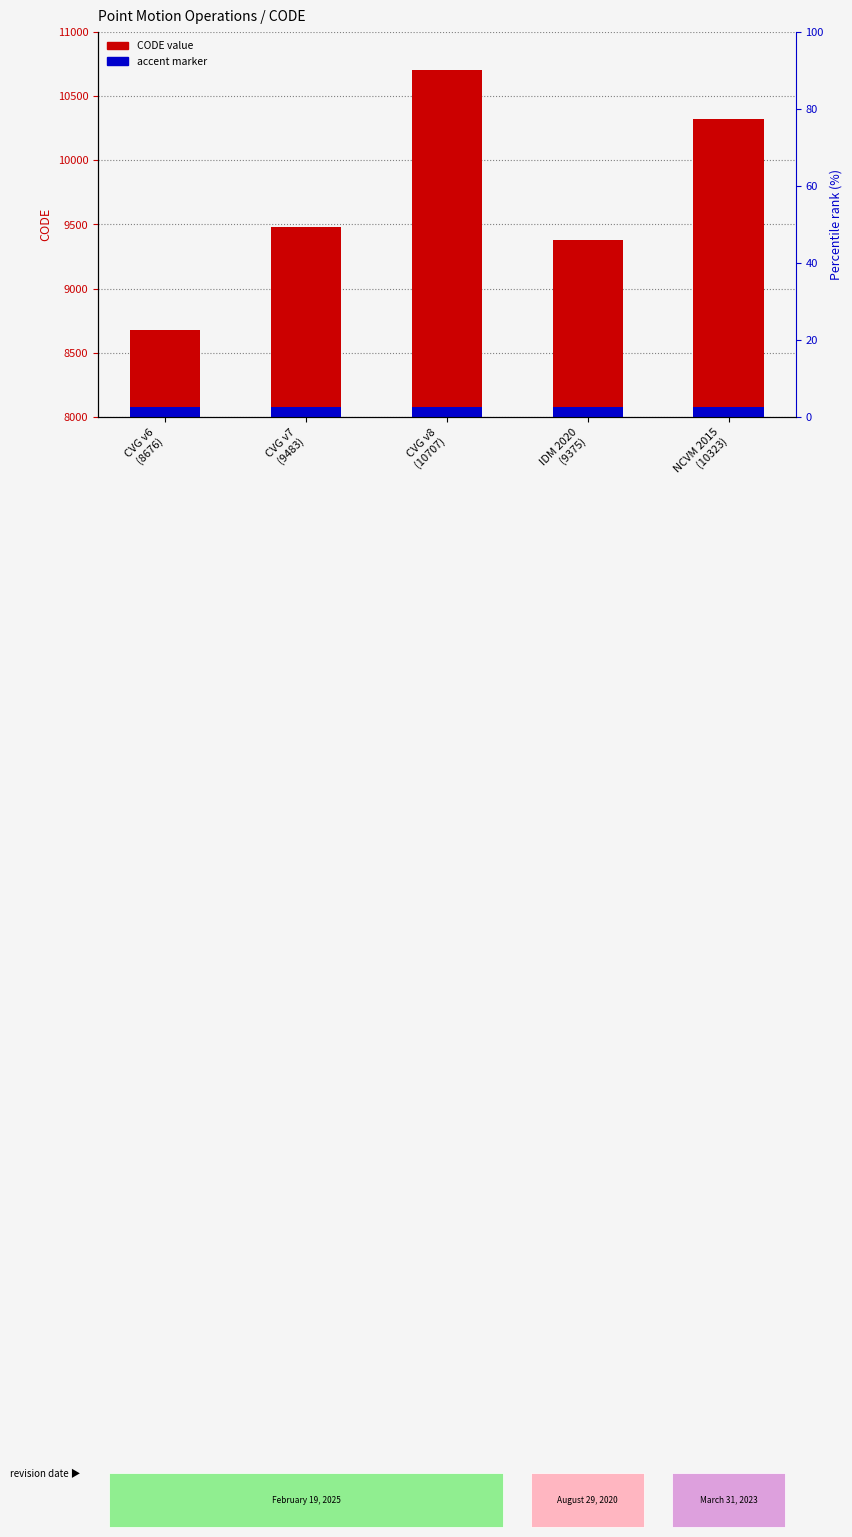

List the series in order of their peak value, lowest first.

accent marker, CODE value